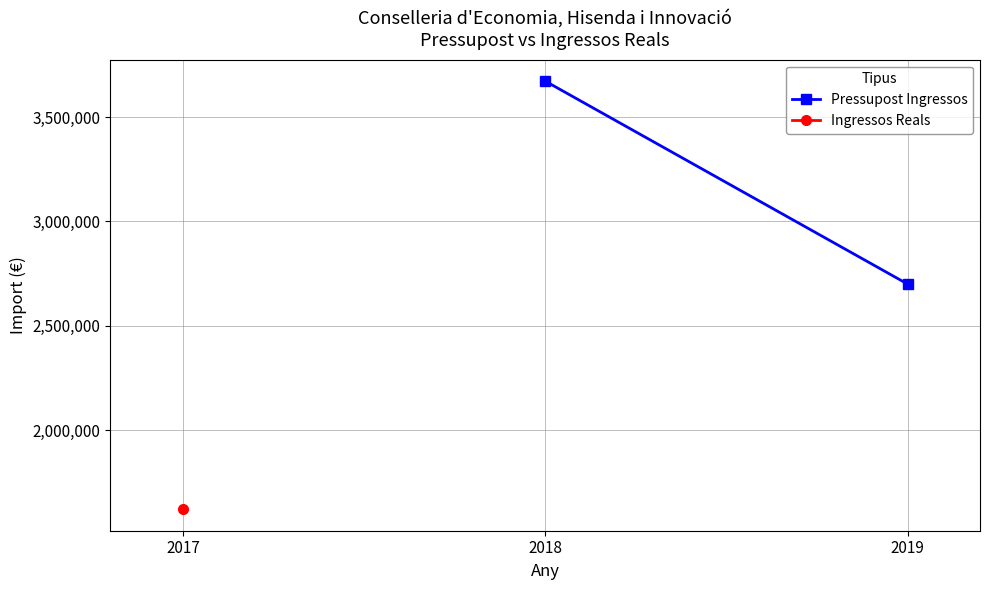

What is the value of the 1st point from the left?

3672190